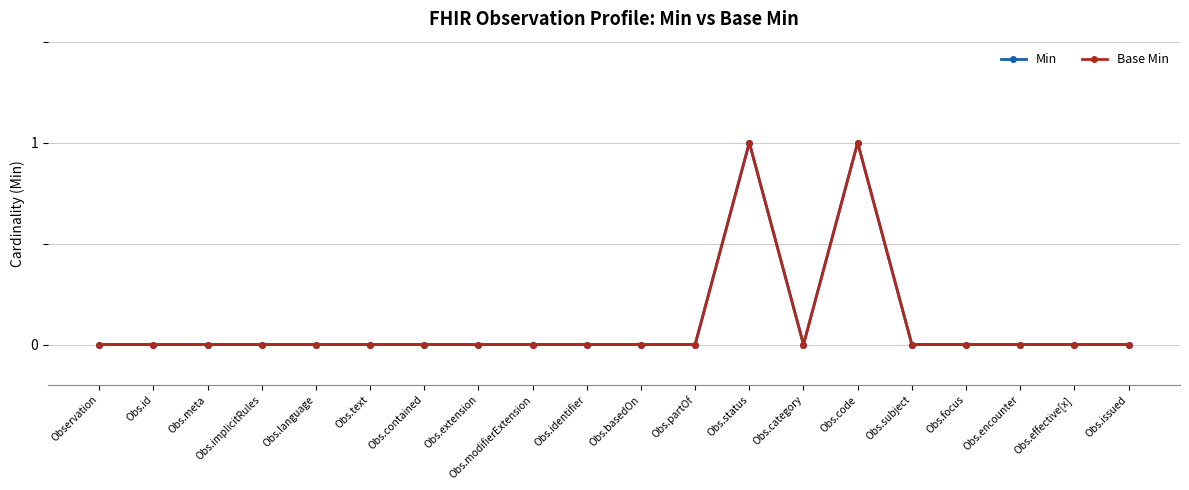

Is this an area chart (filled region under the line)?

No